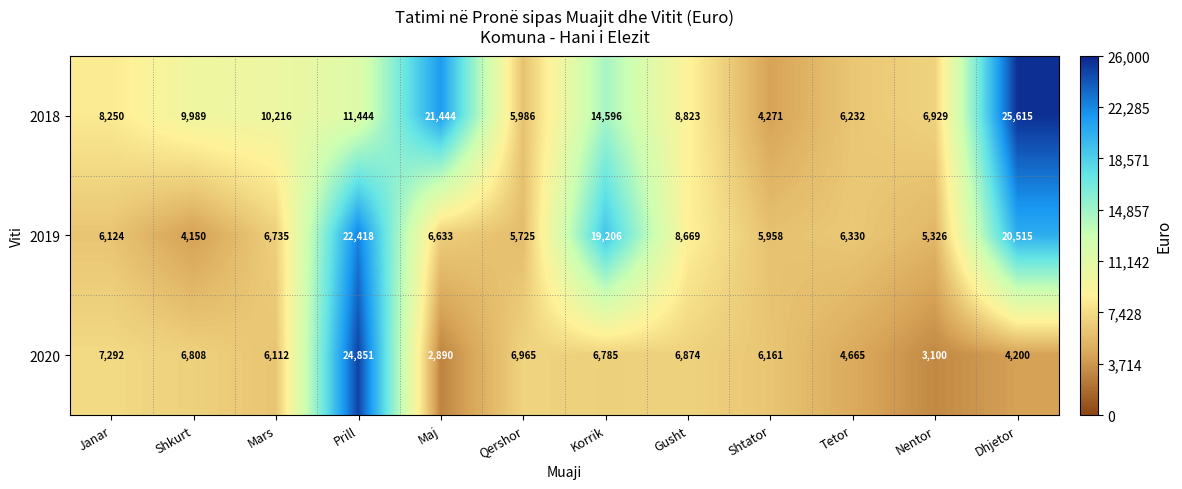

Which series has the largest total across all categories?

2018